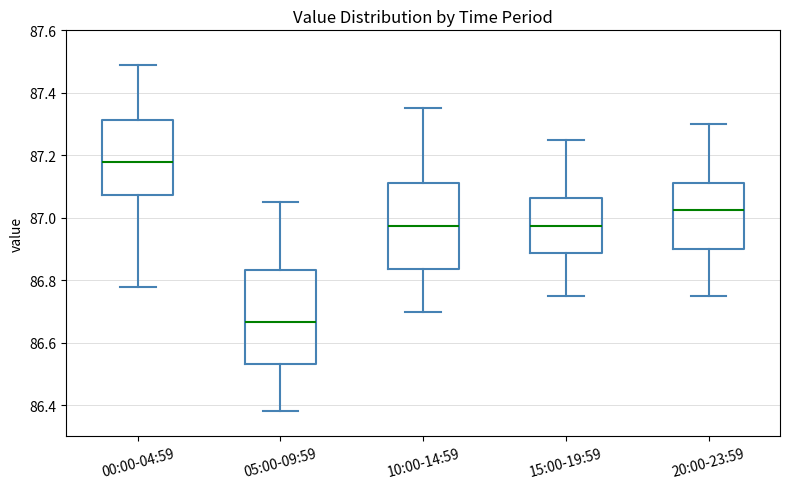

Which box is the tallest, from its lower edge to its upper edge?

05:00-09:59